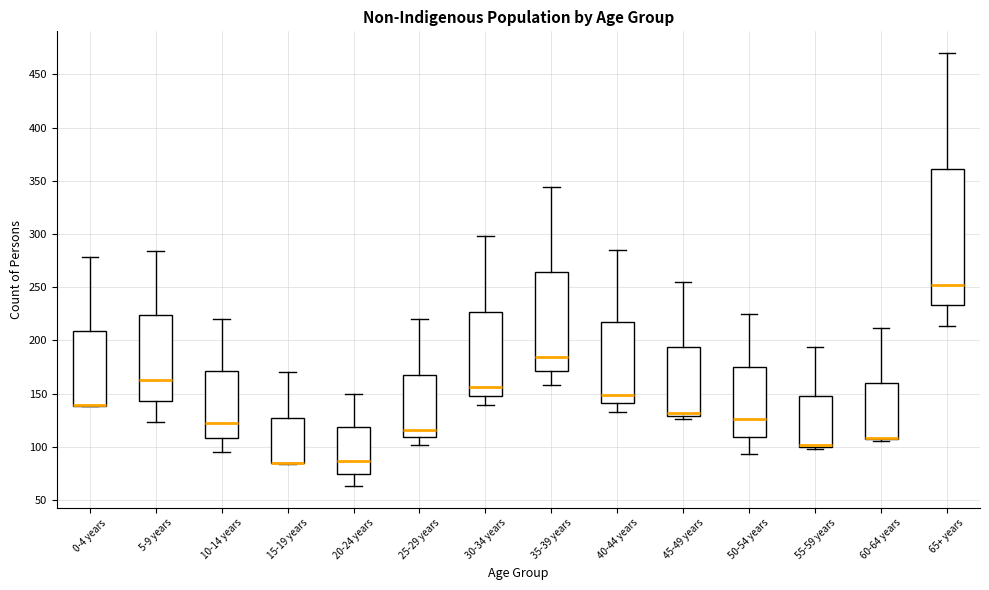

Comparing the boxes themselves (not the whiskers), which one is the tallest?

65+ years